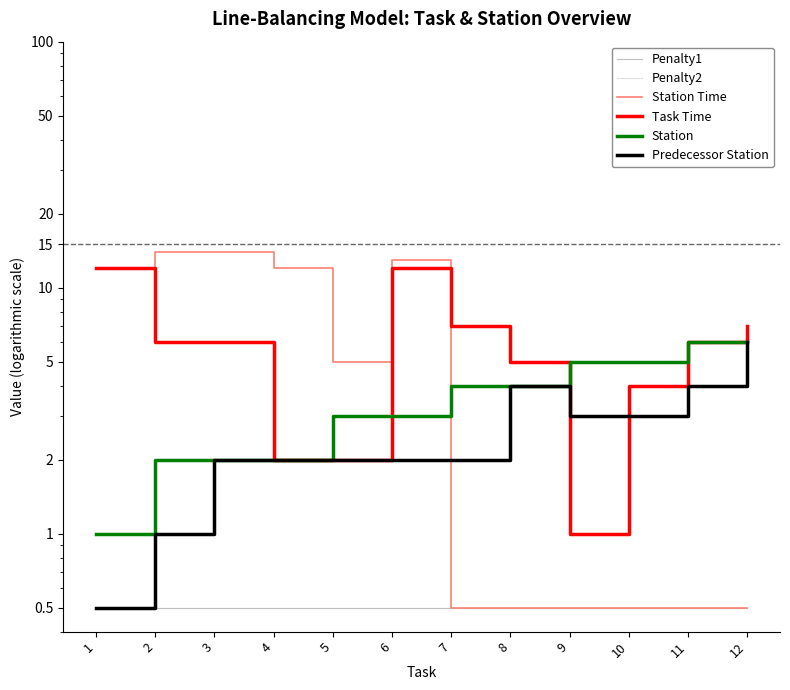

What is the sum of the Station Time values at 6 and 4?

25.0